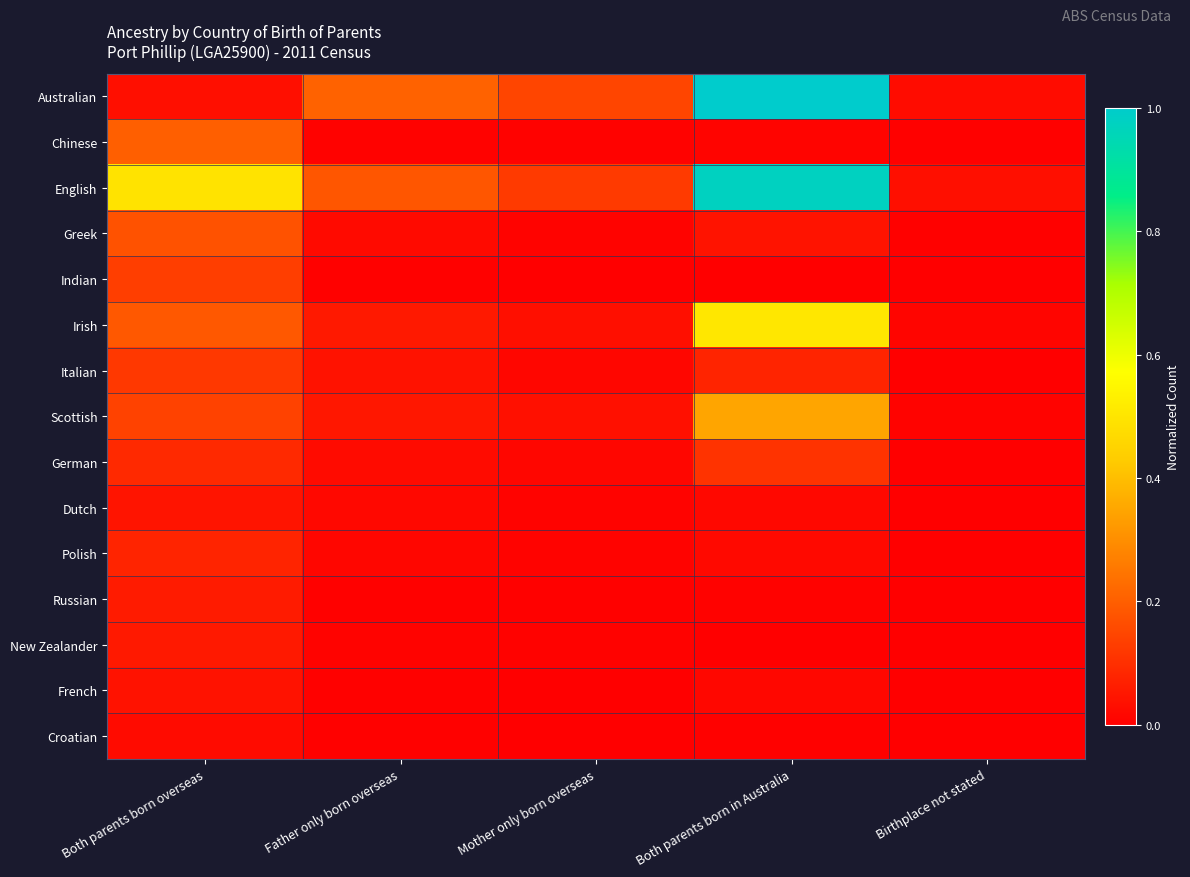

At how many categories does at least one series exceed 0?

5